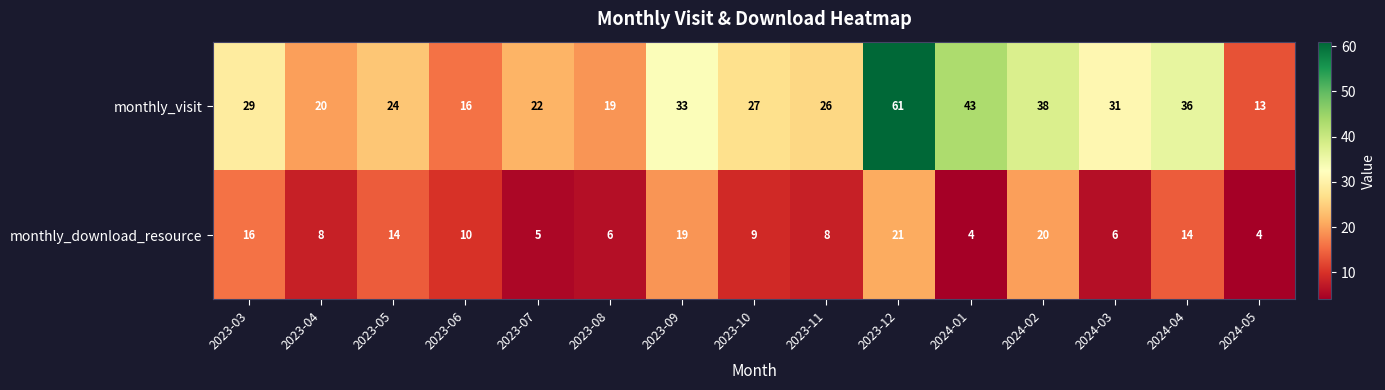

Read the monthly_download_resource value at 2023-06, to the nearest 5.

10